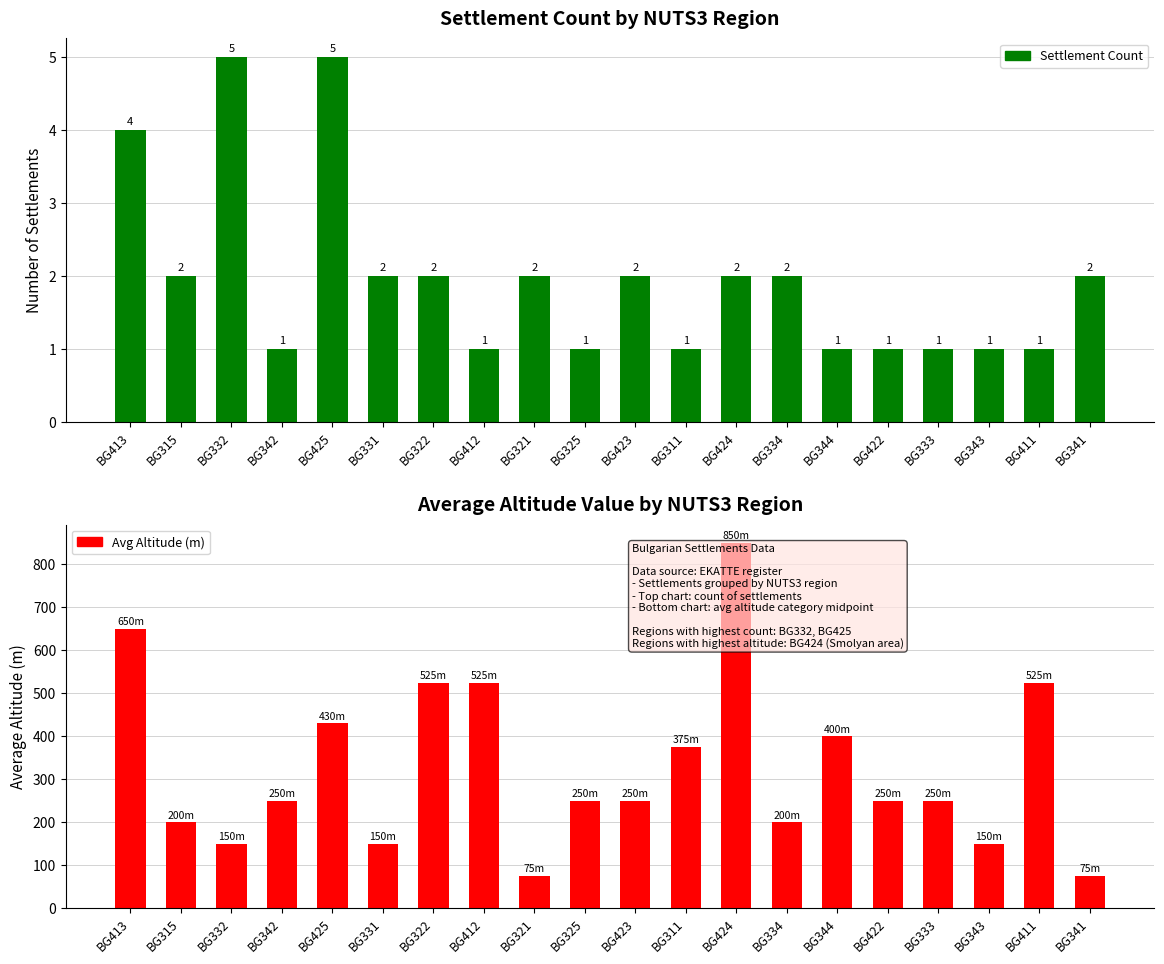

What is the label of the 3rd bar from the left?

BG332